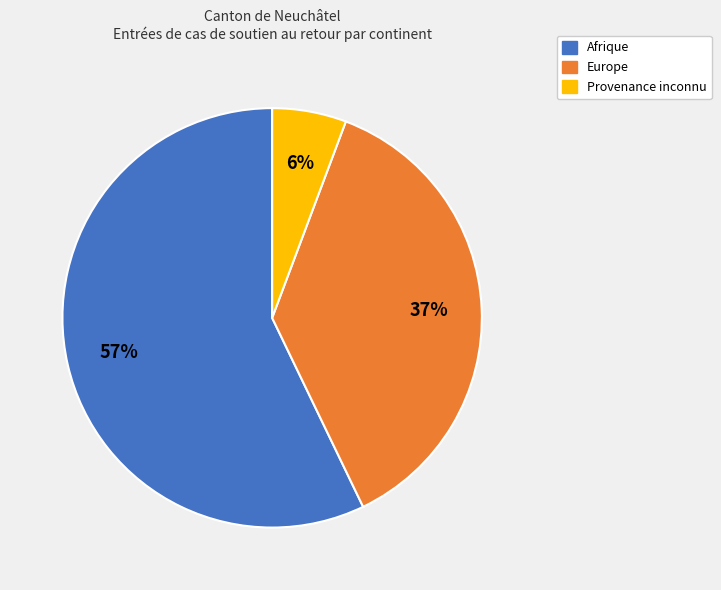

To the nearest percent, what is the average slice percentage?

33%